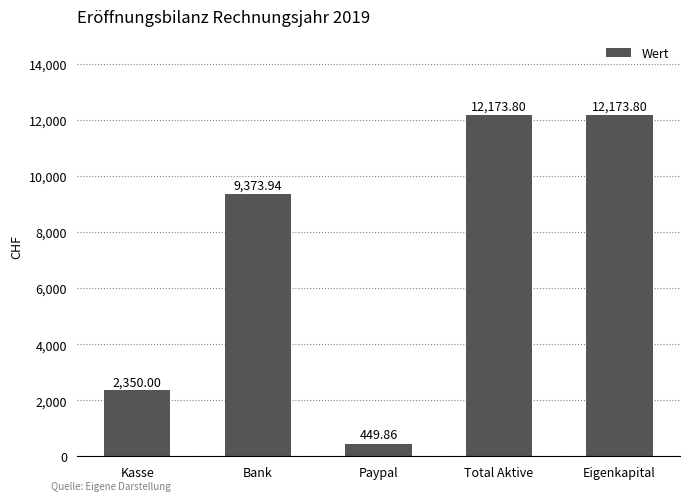

Which category has the lowest value across all series?

Paypal